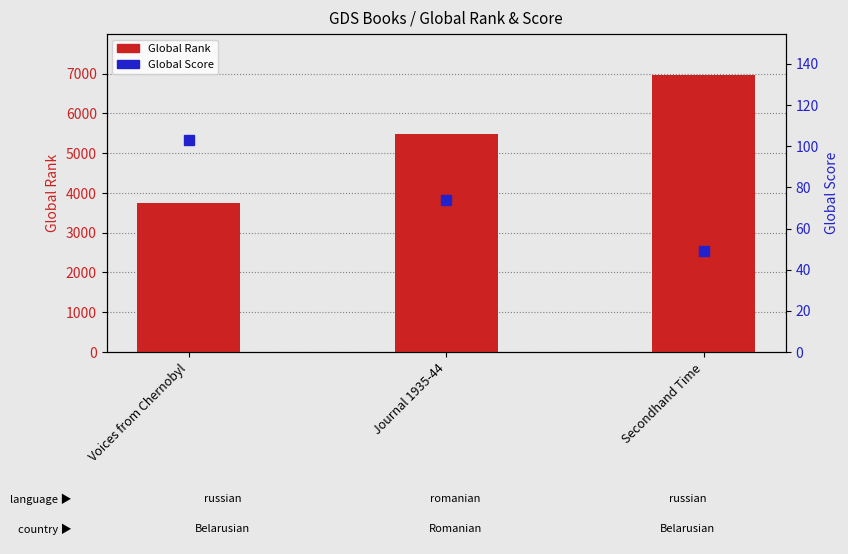

The value of Global Score at Voices from Chernobyl is 103. True or false?

True